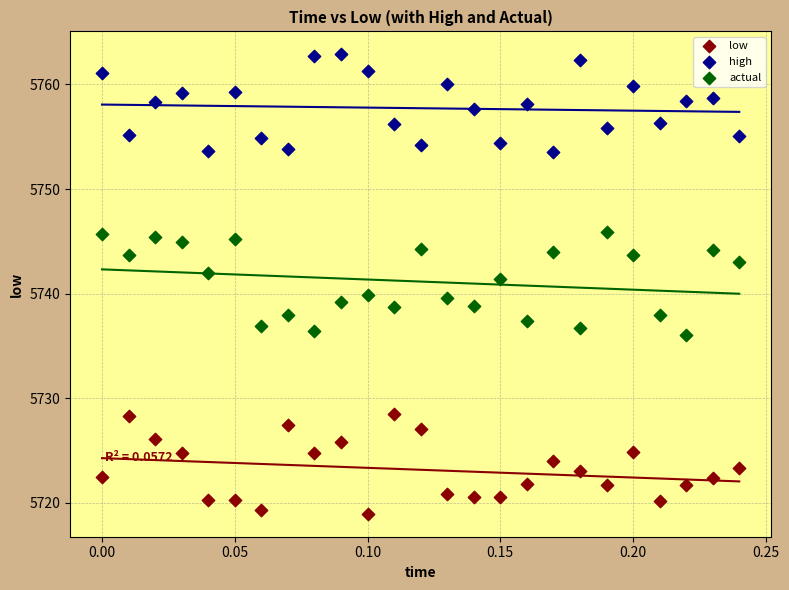

Which series reaches the maximum Y coordinate?

high